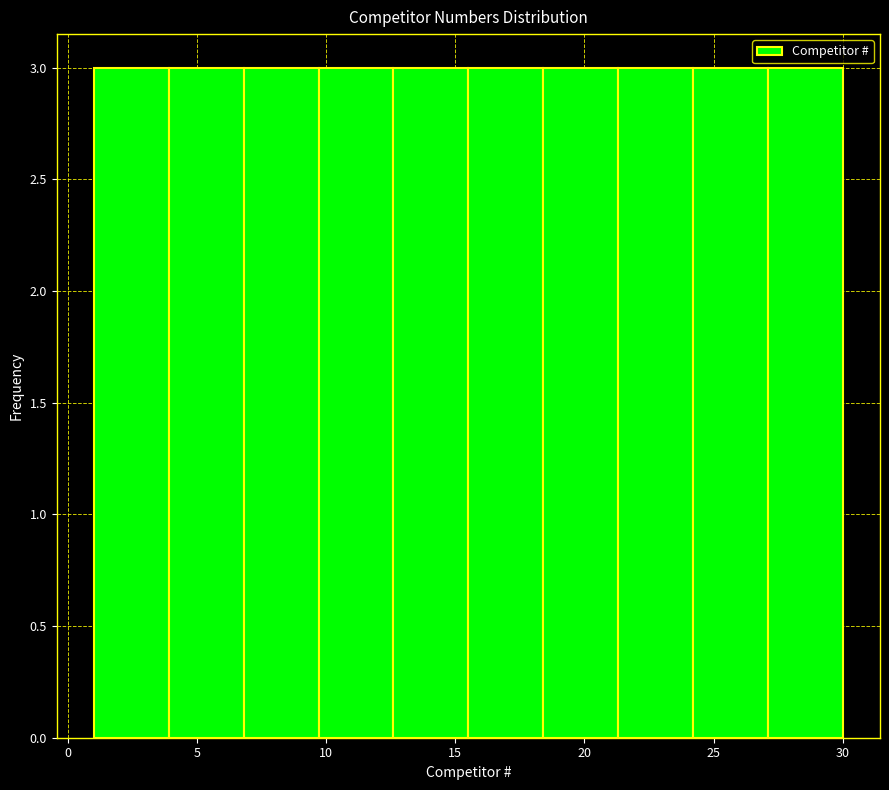

Reading left to right, transcribe this chart: for each bar, give the range it covers on the x-axis and its height. Neither the bar edges nor the heights are printed on the chart, so give them approximately, as read against the axes.

1.0 to 3.9: 3
3.9 to 6.8: 3
6.8 to 9.7: 3
9.7 to 12.6: 3
12.6 to 15.5: 3
15.5 to 18.4: 3
18.4 to 21.3: 3
21.3 to 24.2: 3
24.2 to 27.1: 3
27.1 to 30.0: 3